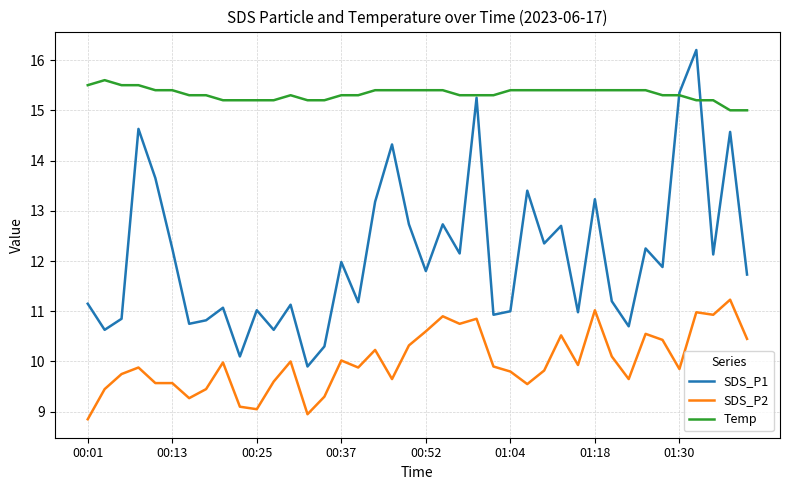

Rank the series by their maximum value, from highest to lowest.

SDS_P1, Temp, SDS_P2